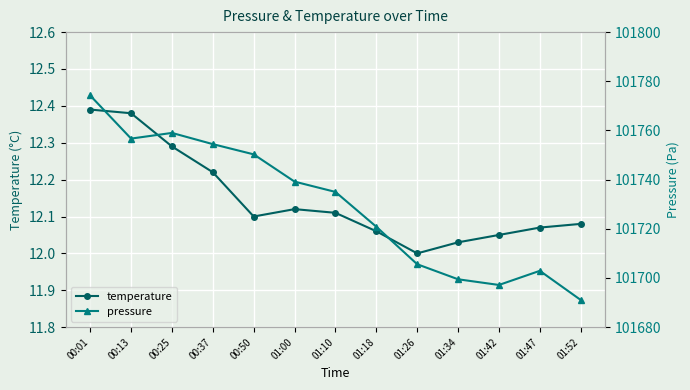

What is the spread (max minus min) of values at 00:37?

101742.2